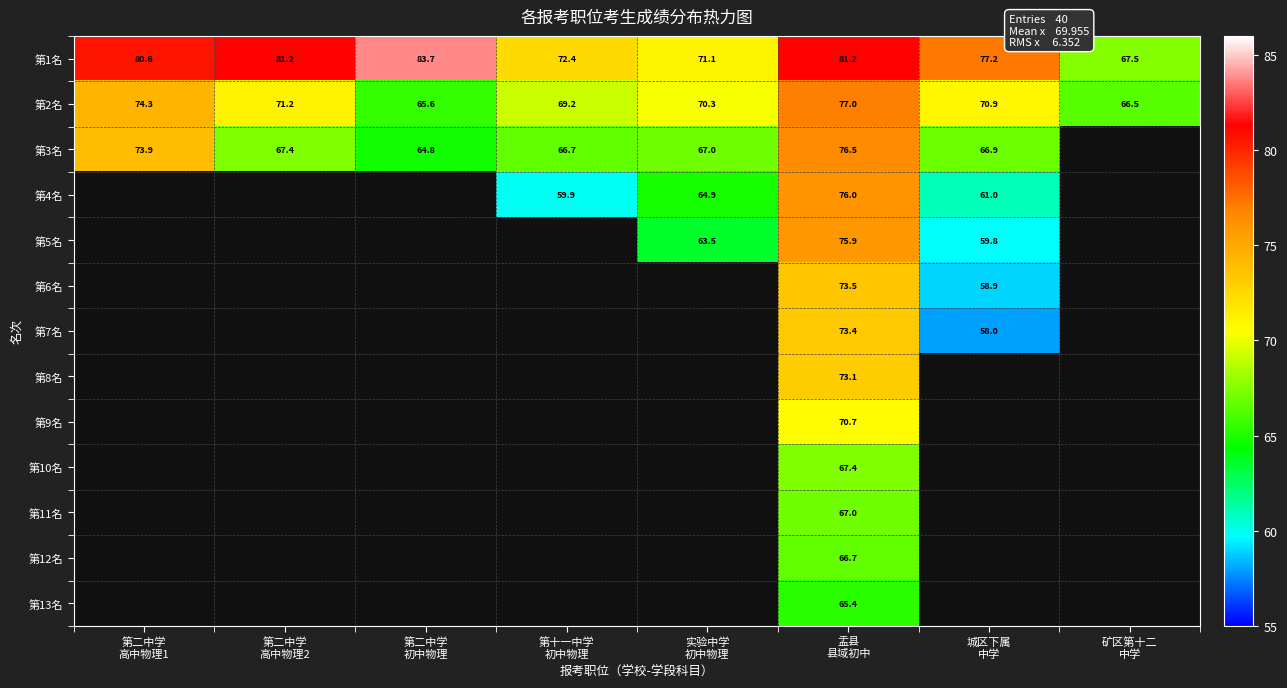

What is the difference between the second highest and minimum values in the 第1名 series?

13.7